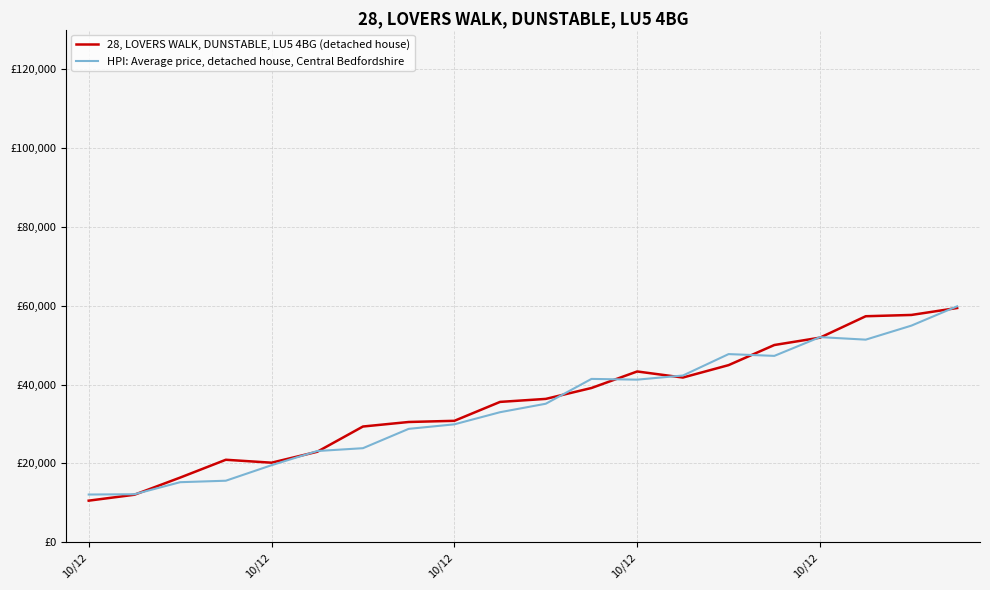

True or false: HPI: Average price, detached house, Central Bedfordshire has more than 2 interior local peaks.

True